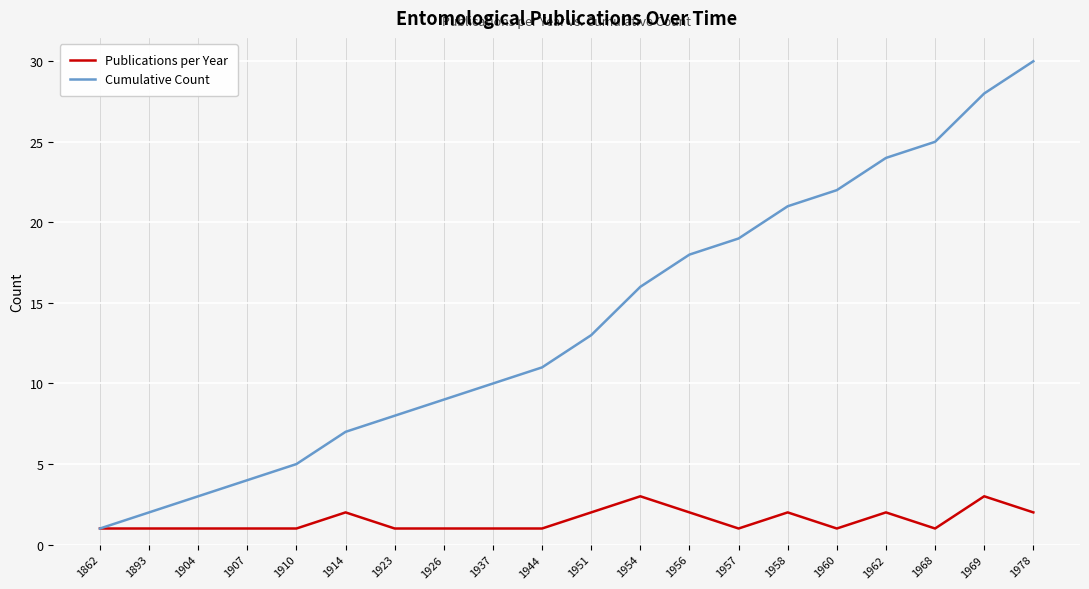

Is the value of Publications per Year at 1968 greater than the value of Cumulative Count at 1957?

No